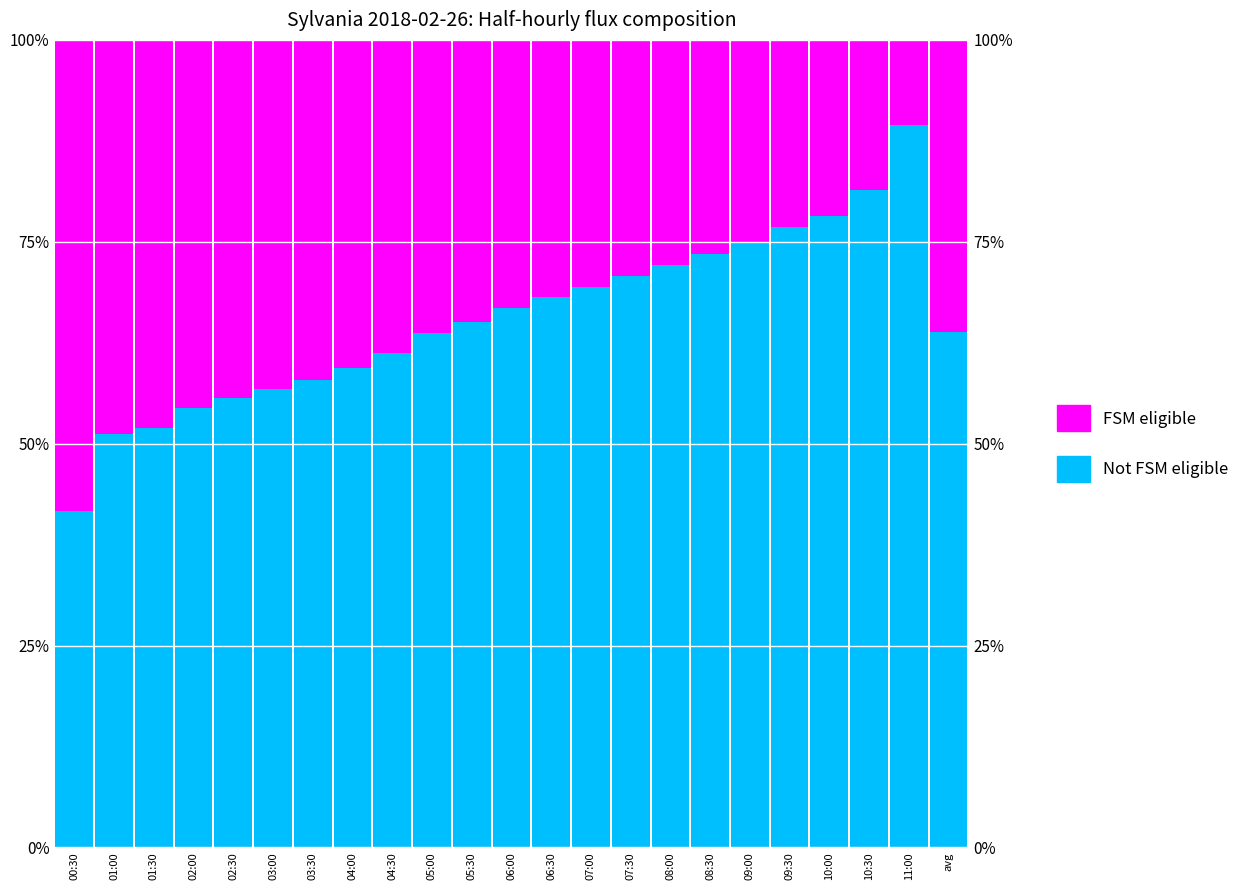

What is the average value of the FSM eligible series?

34.6